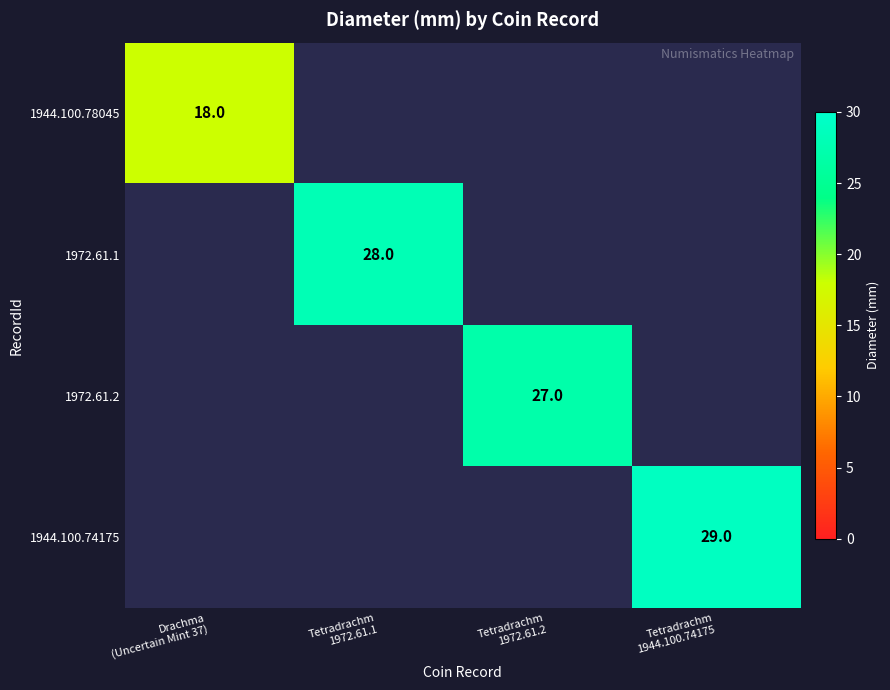

True or false: 1972.61.1 has a value of 28.0 at Tetradrachm 1972.61.1.

True